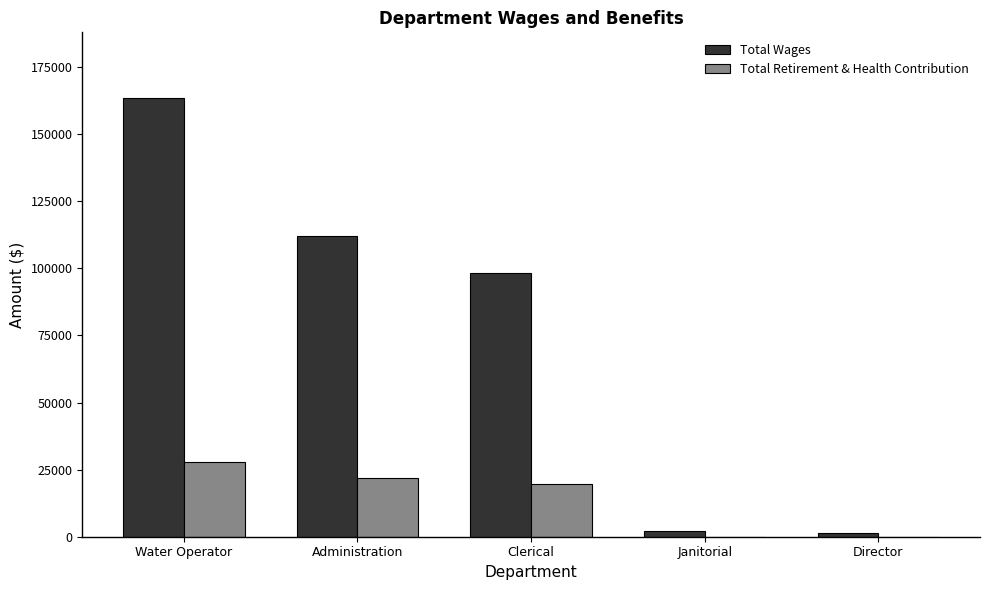

At which category does the chart reach its peak across all series?

Water Operator